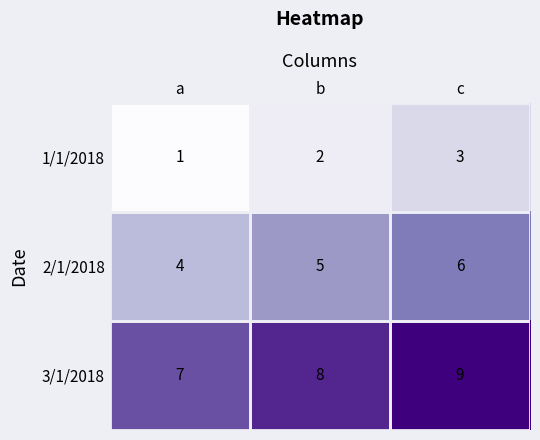

What is the greatest value displayed?

9